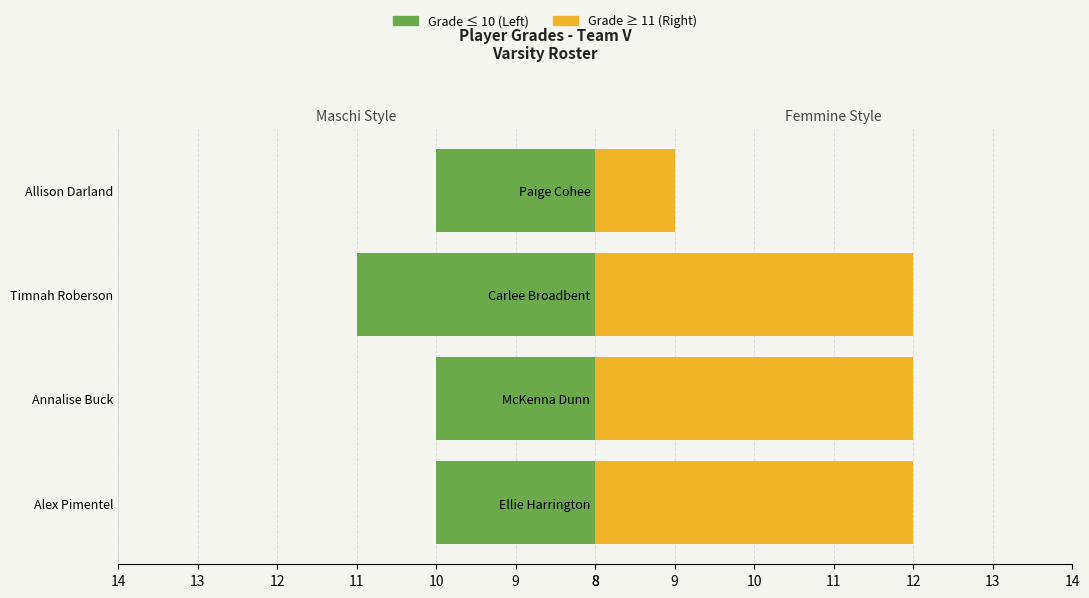

What is the difference between the maximum and minimum values in the Grade (Right) series?

3